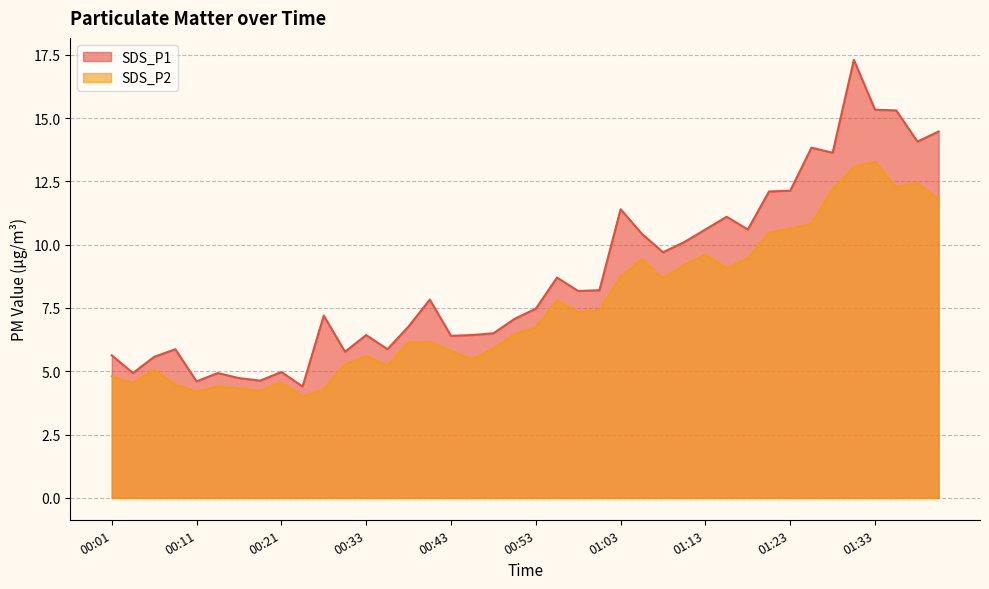

What is the value of the SDS_P1 point at the 33rd from the left?

12.1